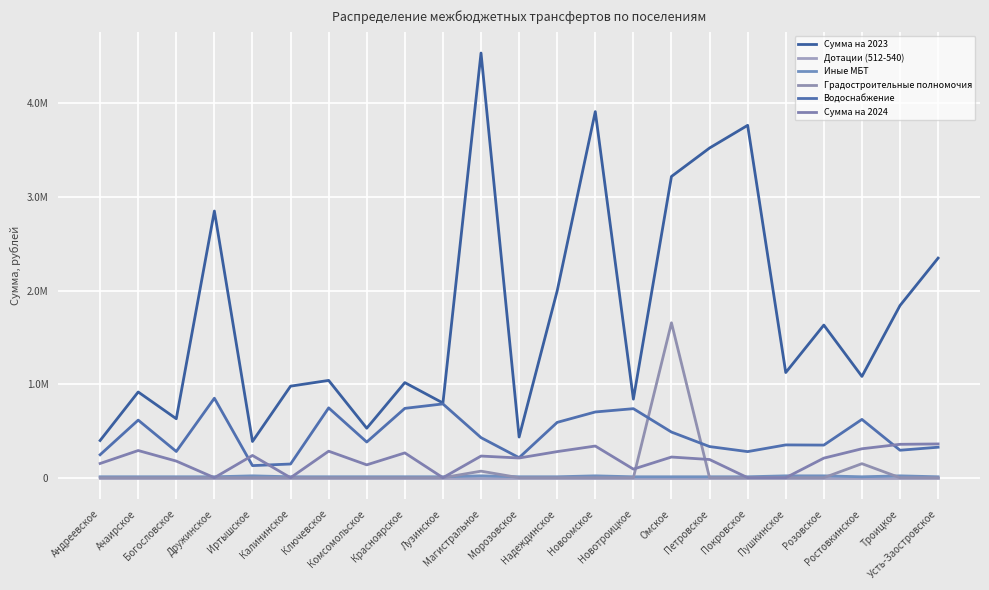

Reading left to right, what are all the values shown in this chart?

Сумма на 2023: Андреевское=397516.4	Ачаирское=915999.3	Богословское=630049.2	Дружинское=2849480.0	Иртышское=386998.8	Калининское=978297.8	Ключевское=1039657.9	Комсомольское=528939.9	Красноярское=1016189.4	Лузинское=798505.8	Магистральное=4537704.6	Морозовское=434687.0	Надеждинское=1997187.5	Новоомское=3911757.3	Новотроицкое=839514.0	Омское=3218816.7	Петровское=3522846.8	Покровское=3765211.1	Пушкинское=1123684.4	Розовское=1630830.5	Ростовкинское=1082400.5	Троицкое=1839730.1	Усть-Заостровское=2346581.1
Дотации (512-540): Андреевское=0.0	Ачаирское=0.0	Богословское=0.0	Дружинское=0.0	Иртышское=0.0	Калининское=0.0	Ключевское=0.0	Комсомольское=0.0	Красноярское=0.0	Лузинское=0.0	Магистральное=0.0	Морозовское=0.0	Надеждинское=0.0	Новоомское=0.0	Новотроицкое=0.0	Омское=0.0	Петровское=0.0	Покровское=0.0	Пушкинское=0.0	Розовское=0.0	Ростовкинское=0.0	Троицкое=0.0	Усть-Заостровское=0.0
Иные МБТ: Андреевское=10000.0	Ачаирское=10000.0	Богословское=10000.0	Дружинское=10000.0	Иртышское=20000.0	Калининское=10000.0	Ключевское=10000.0	Комсомольское=10000.0	Красноярское=10000.0	Лузинское=10000.0	Магистральное=20000.0	Морозовское=10000.0	Надеждинское=10000.0	Новоомское=20000.0	Новотроицкое=10000.0	Омское=10000.0	Петровское=10000.0	Покровское=10000.0	Пушкинское=20000.0	Розовское=20000.0	Ростовкинское=10000.0	Троицкое=20000.0	Усть-Заостровское=10000.0
Градостроительные полномочия: Андреевское=0.0	Ачаирское=0.0	Богословское=0.0	Дружинское=0.0	Иртышское=0.0	Калининское=0.0	Ключевское=0.0	Комсомольское=0.0	Красноярское=0.0	Лузинское=0.0	Магистральное=70000.0	Морозовское=0.0	Надеждинское=0.0	Новоомское=0.0	Новотроицкое=0.0	Омское=1655352.4	Петровское=0.0	Покровское=0.0	Пушкинское=0.0	Розовское=0.0	Ростовкинское=150000.0	Троицкое=0.0	Усть-Заостровское=0.0
Водоснабжение: Андреевское=245498.9	Ачаирское=615500.5	Богословское=280359.3	Дружинское=849480.0	Иртышское=129246.8	Калининское=146429.0	Ключевское=746234.7	Комсомольское=381384.8	Красноярское=741052.0	Лузинское=788505.8	Магистральное=428250.6	Морозовское=214061.8	Надеждинское=591270.1	Новоомское=702516.8	Новотроицкое=737767.0	Омское=487836.7	Петровское=332777.3	Покровское=278959.3	Пушкинское=350473.0	Розовское=348623.0	Ростовкинское=623103.7	Троицкое=293540.0	Усть-Заостровское=325866.1
Сумма на 2024: Андреевское=152017.5	Ачаирское=290498.8	Богословское=177567.7	Дружинское=0.0	Иртышское=237752.0	Калининское=0.0	Ключевское=283423.2	Комсомольское=137555.2	Красноярское=265137.4	Лузинское=0.0	Магистральное=231400.0	Морозовское=210625.2	Надеждинское=278950.4	Новоомское=338423.9	Новотроицкое=91747.0	Омское=220980.0	Петровское=194443.1	Покровское=0.0	Пушкинское=0.0	Розовское=209207.5	Ростовкинское=309296.8	Троицкое=356986.0	Усть-Заостровское=360900.0